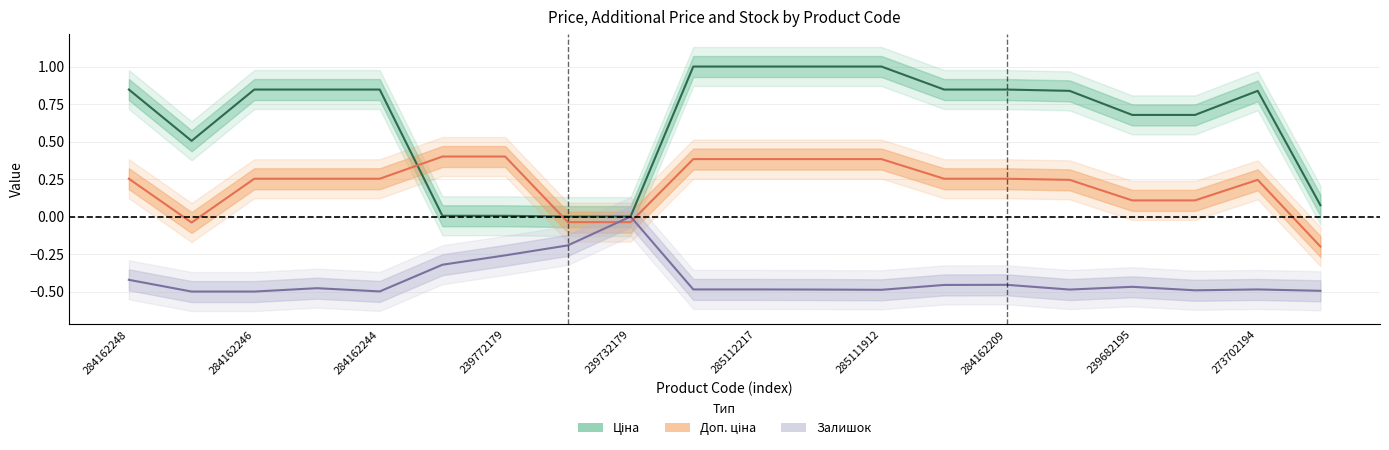

Does the chart display data point markers on the line(s)?

No